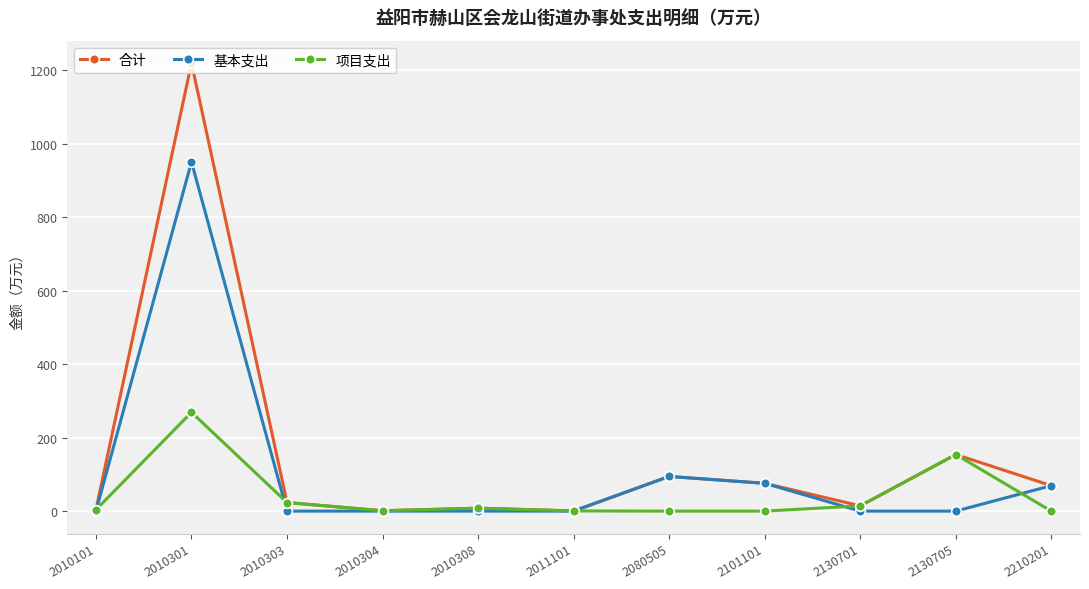

After their last crossing, which series has the higher values: 项目支出 or 基本支出?

基本支出